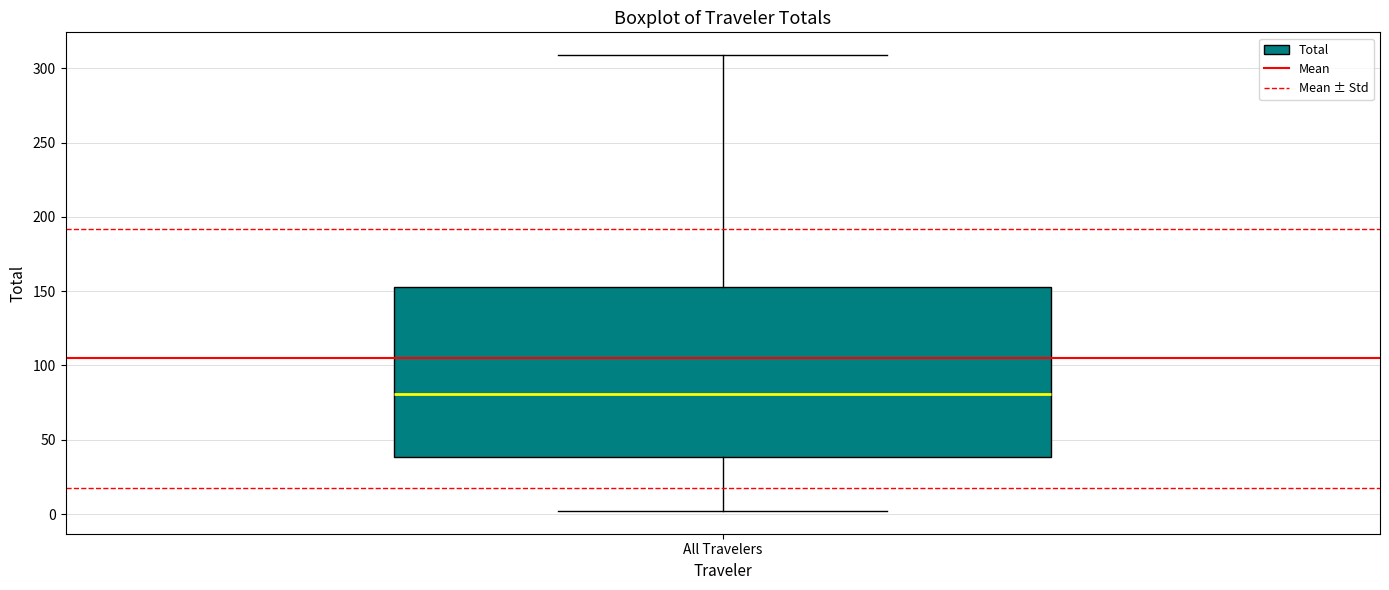

Read this box plot against the y-axis: the position of the median line, the range covered by the box, and the ends of both whiskers. The values are not printed on the chart, so give them approximately, as read against the axis.

median 80, box 40 to 155, whiskers 0 to 310